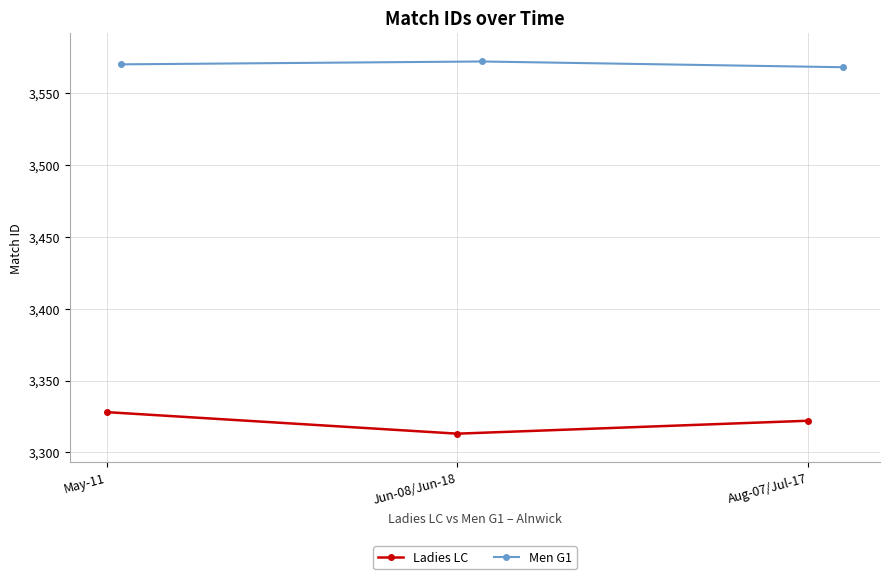

List the series in order of their overall mean, lowest first.

Ladies LC, Men G1